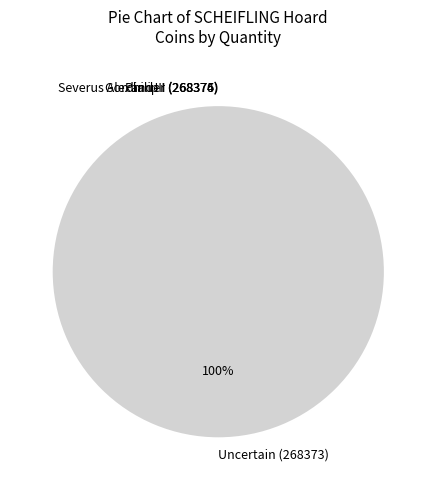

To the nearest percent, what is the average slice percentage?

25%